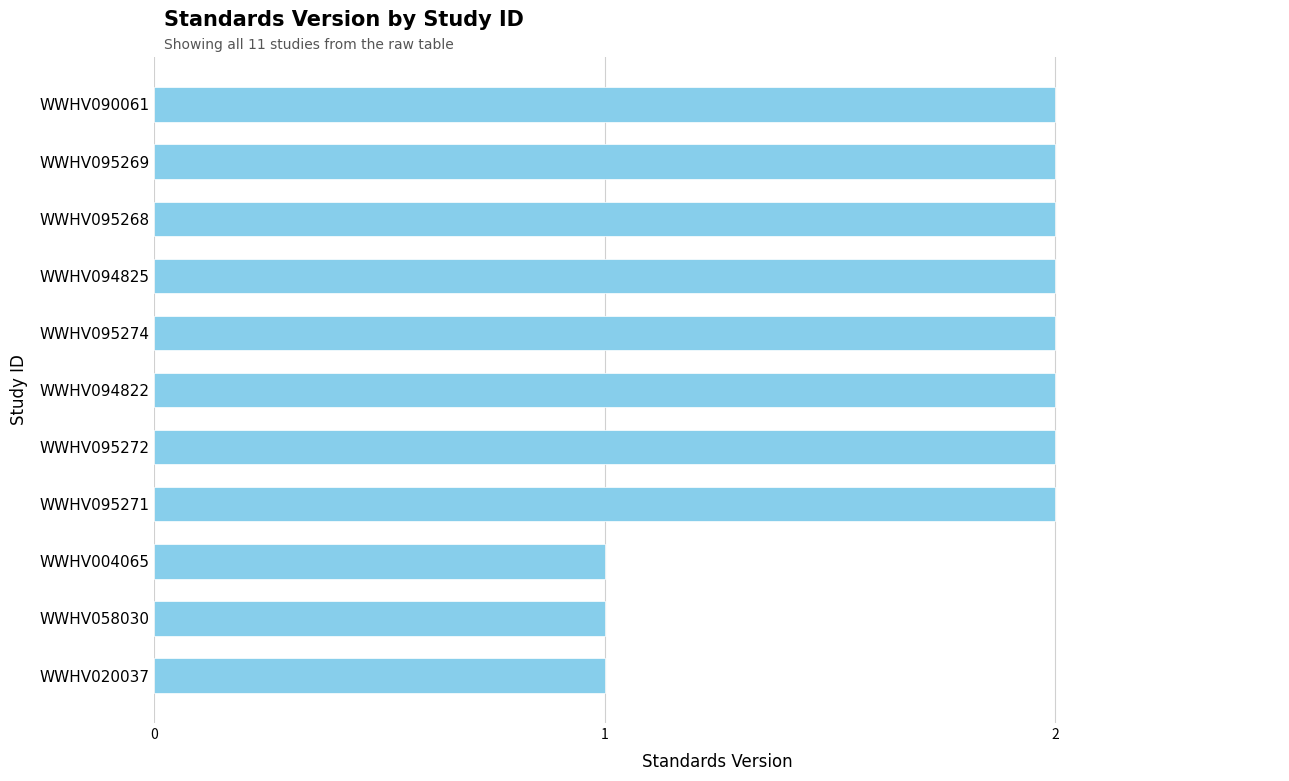

Reading bottom to top, transcribe all the data shown in this chart.

1	1	1	2	2	2	2	2	2	2	2